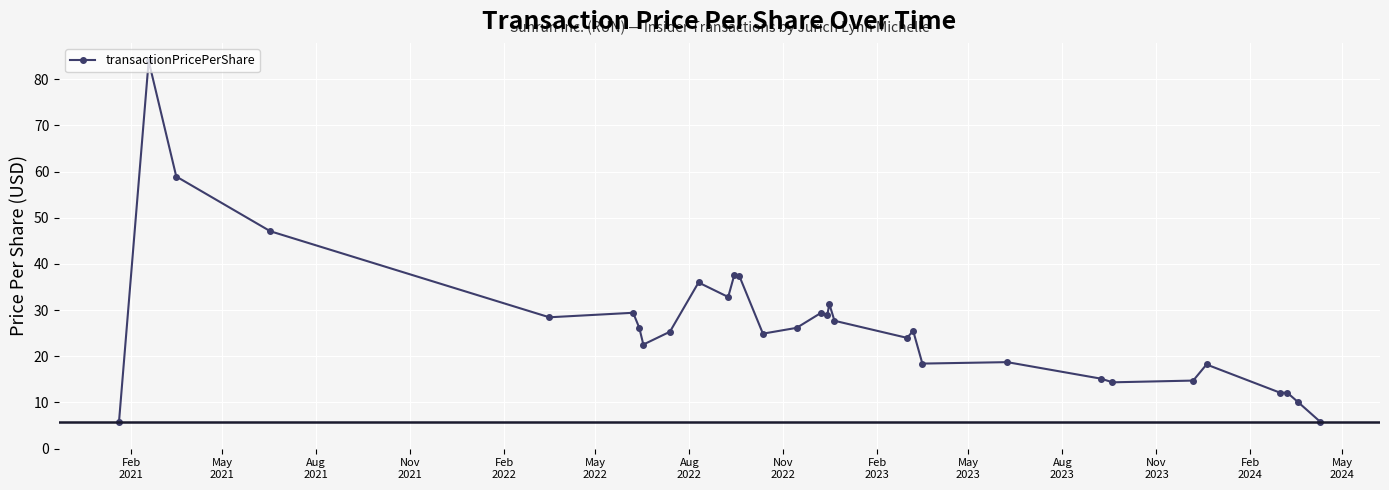

Does the chart have visible grid lines?

Yes